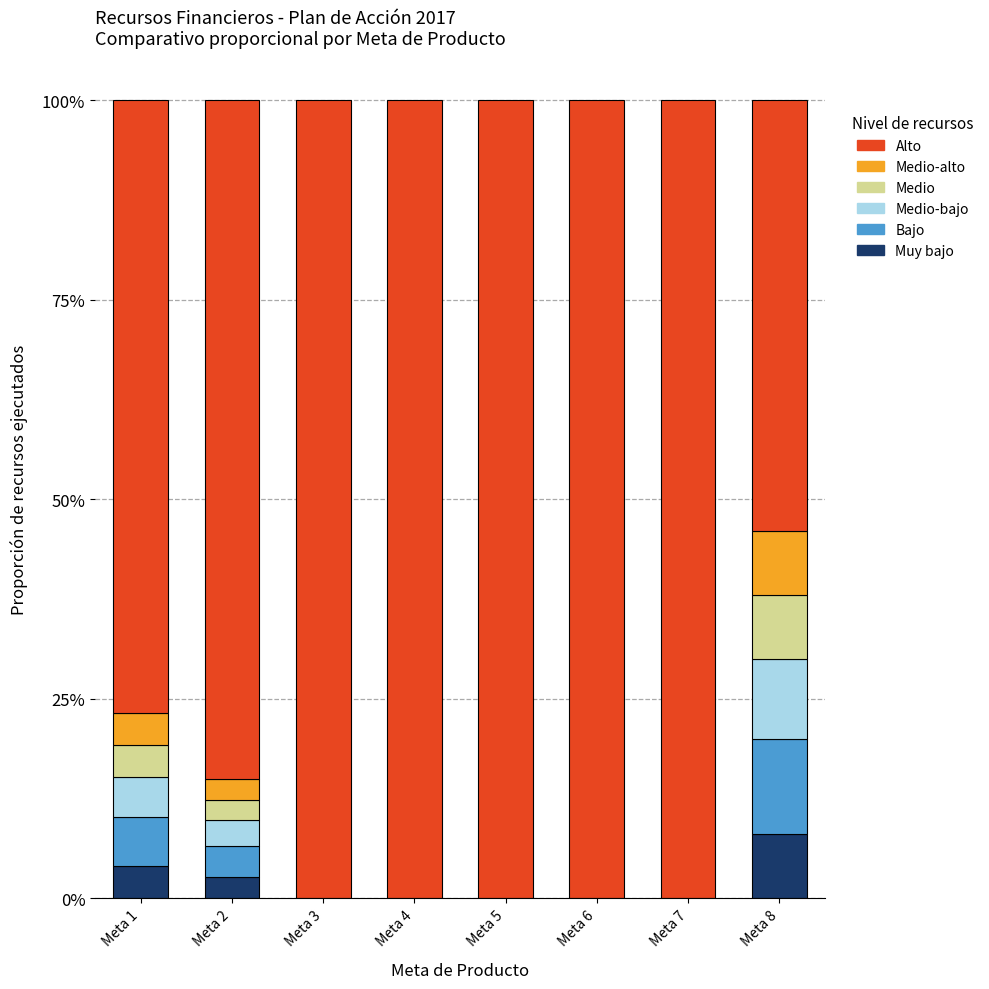

The Medio-bajo series shows 0.1 at Meta 2. True or false?

False